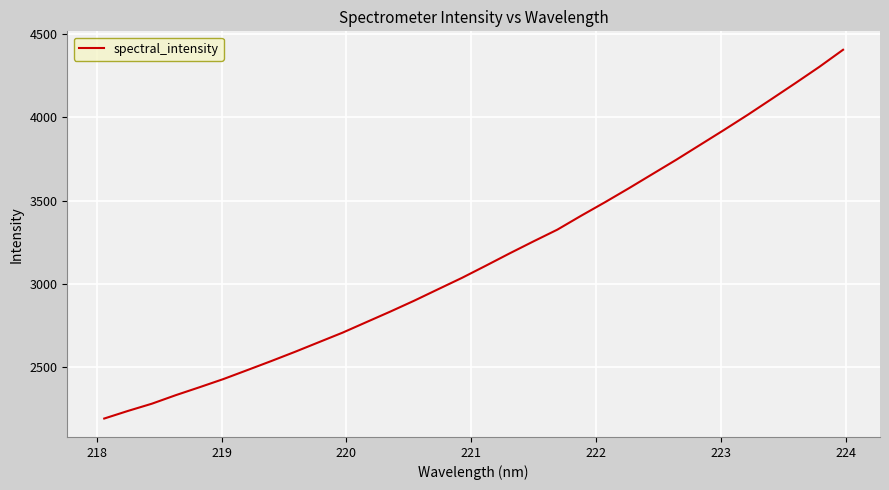

What is the greatest value displayed?

4406.7